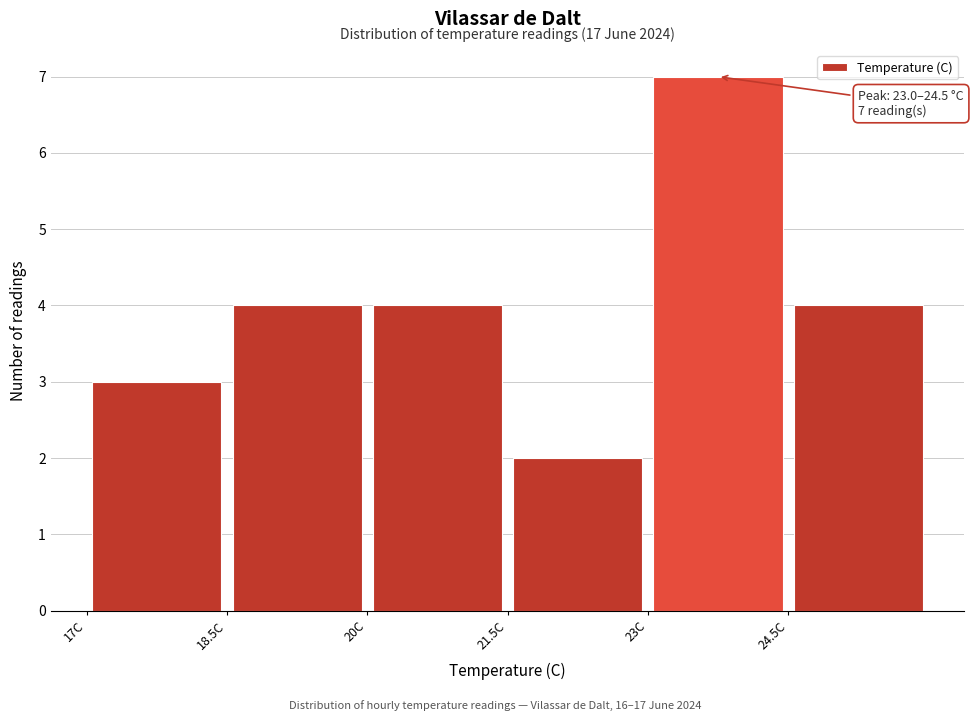

Which range on the x-axis has the tallest bar?

23.0 to 24.5